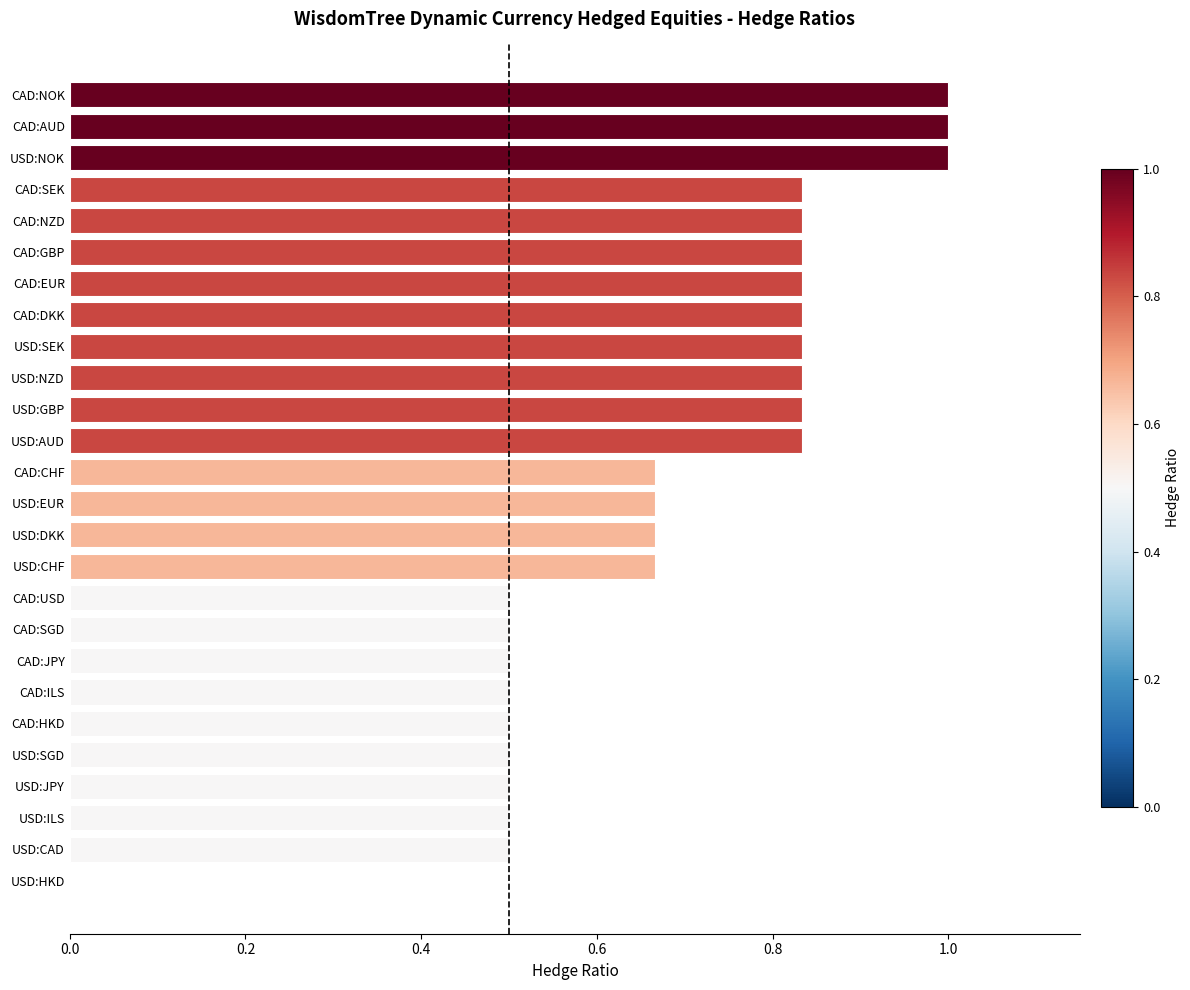

Count the number of values greater than 0.

25